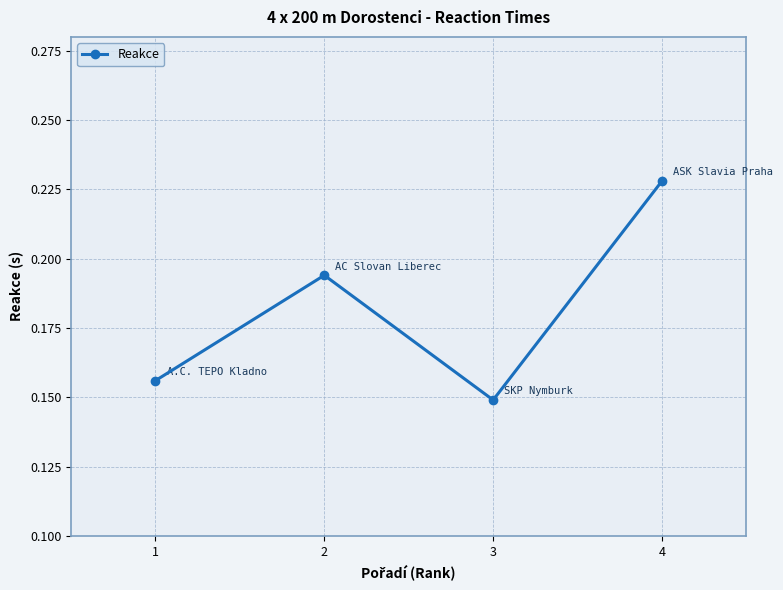

How many points are lower than both their immediate neighbors (excluding endpoints)?

1